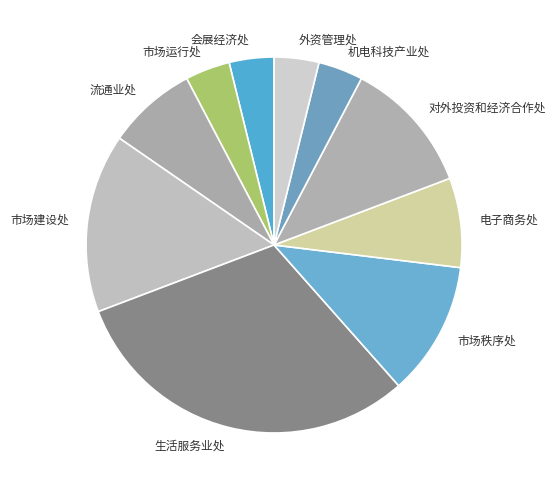

Which has a higher value, 机电科技产业处 or 市场秩序处?

市场秩序处